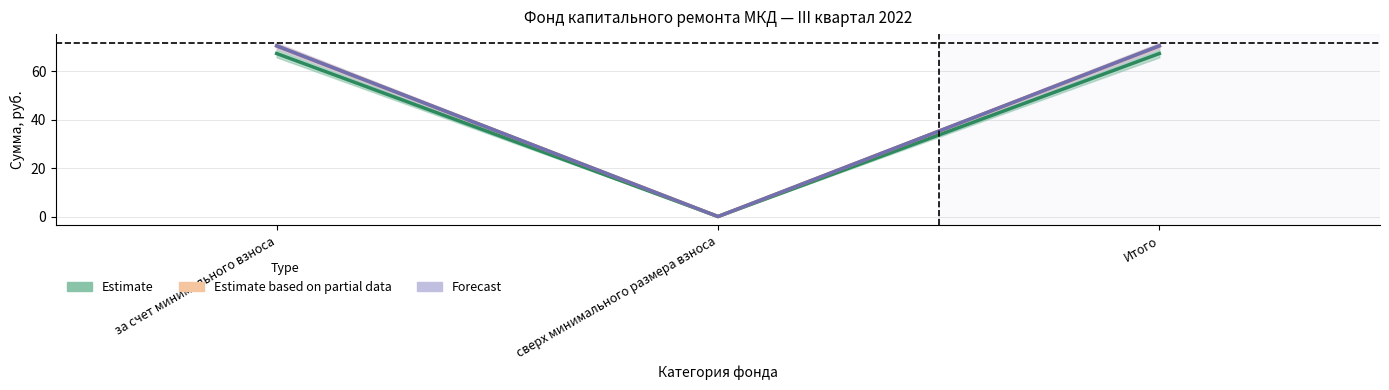

How many lines are shown in the chart?

3